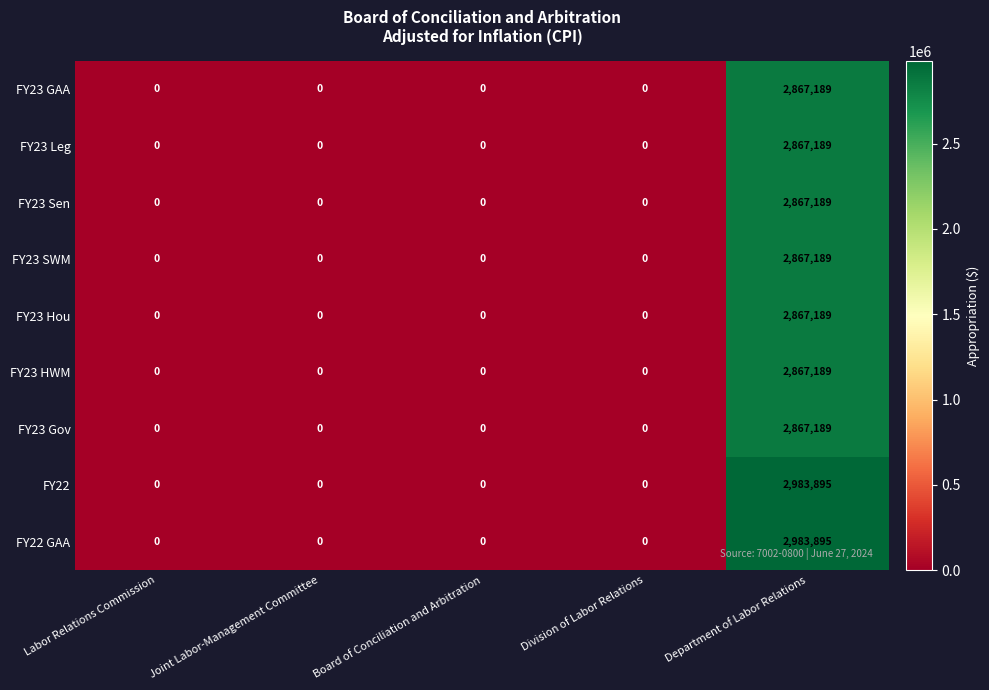

At how many categories does at least one series exceed 2242320?

1